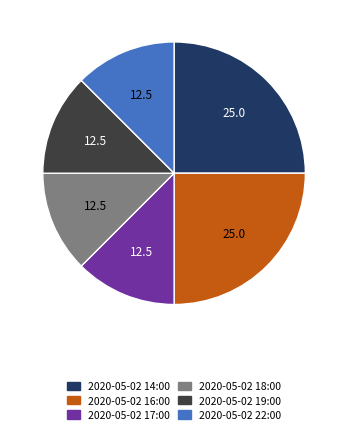

Is it true that 2020-05-02 18:00 is 26% of the pie?

False